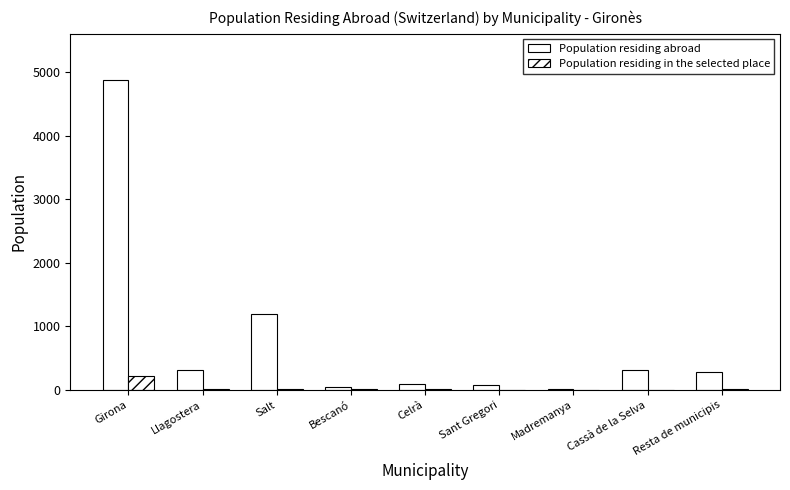

How many data points does each series have?

9